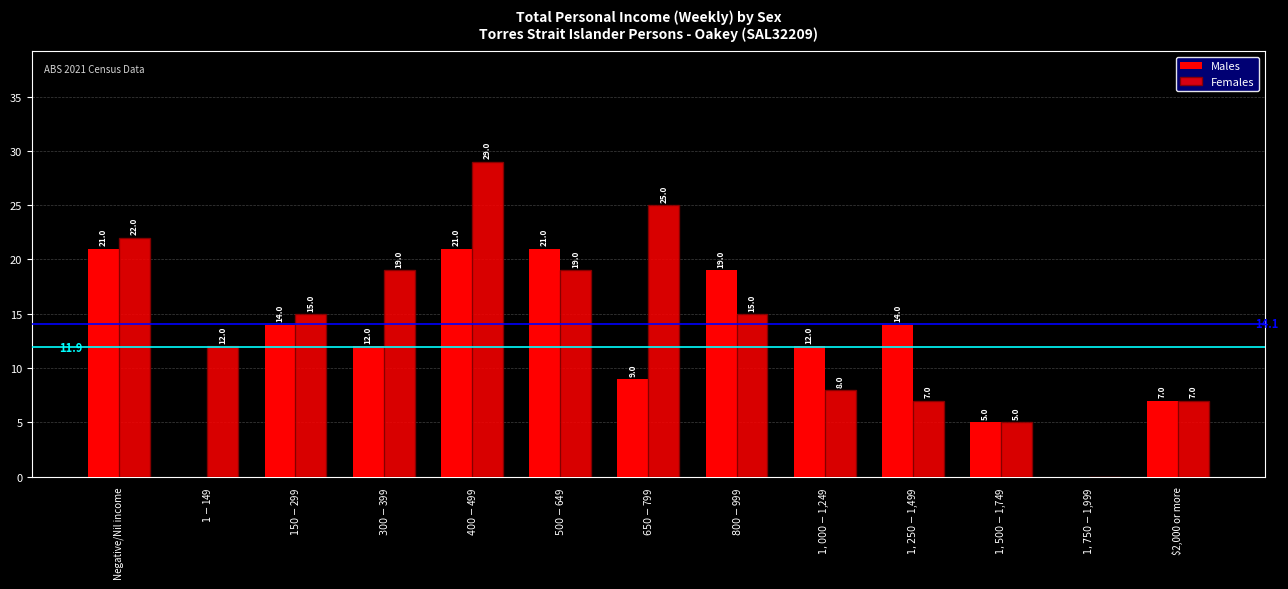

The Females series shows 19 at $500-$649. True or false?

True